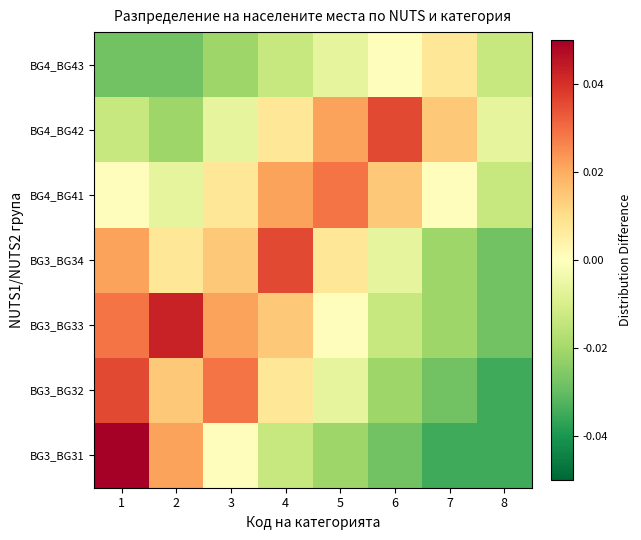

Reading right to left, list all the values displayed in this chart.

BG3_BG31: 8=-0.0	7=-0.0	6=-0.0	5=-0.0	4=-0.0	3=0.0	2=0.0	1=0.0
BG3_BG32: 8=-0.0	7=-0.0	6=-0.0	5=-0.0	4=0.0	3=0.0	2=0.0	1=0.0
BG3_BG33: 8=-0.0	7=-0.0	6=-0.0	5=0.0	4=0.0	3=0.0	2=0.0	1=0.0
BG3_BG34: 8=-0.0	7=-0.0	6=-0.0	5=0.0	4=0.0	3=0.0	2=0.0	1=0.0
BG4_BG41: 8=-0.0	7=0.0	6=0.0	5=0.0	4=0.0	3=0.0	2=-0.0	1=0.0
BG4_BG42: 8=-0.0	7=0.0	6=0.0	5=0.0	4=0.0	3=-0.0	2=-0.0	1=-0.0
BG4_BG43: 8=-0.0	7=0.0	6=0.0	5=-0.0	4=-0.0	3=-0.0	2=-0.0	1=-0.0